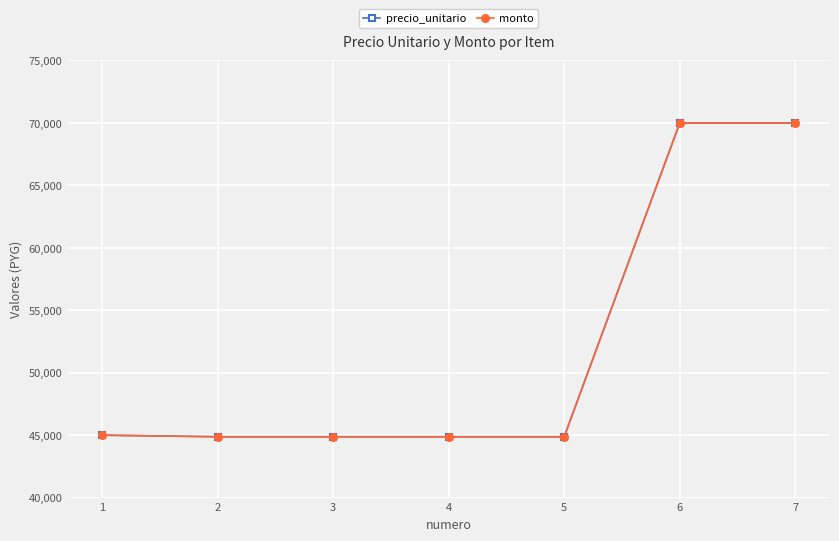

True or false: precio_unitario has a value of 44872 at 4.

True